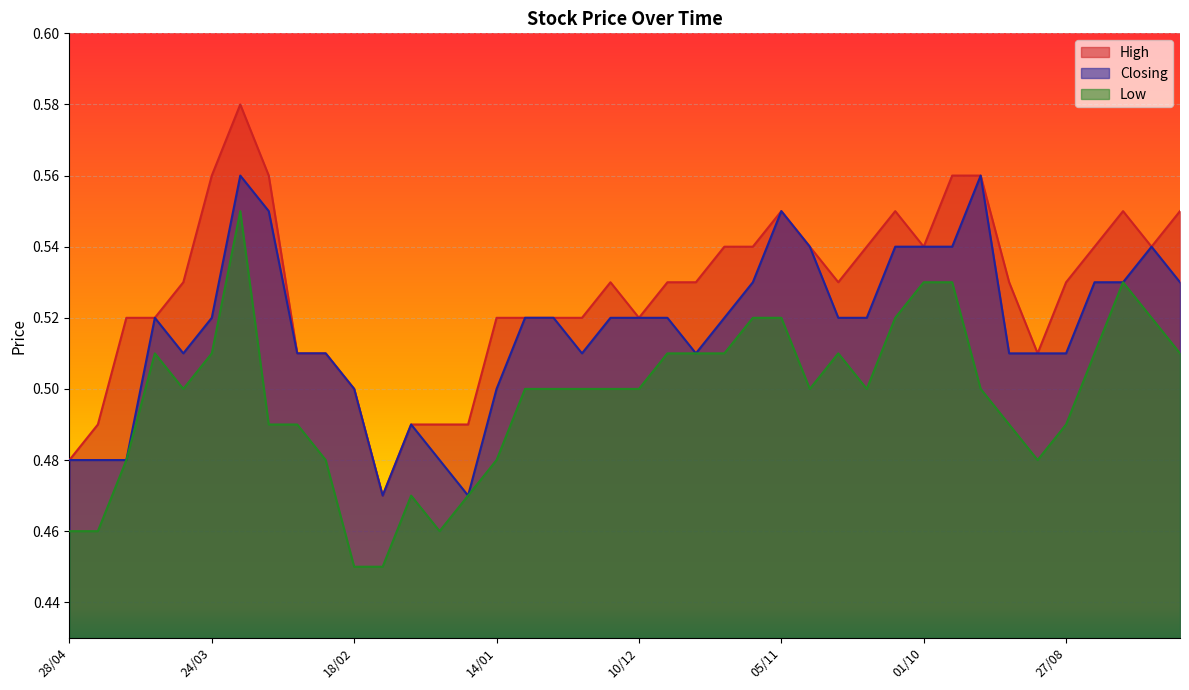

The Closing series shows 0.5 at 15/10. True or false?

True